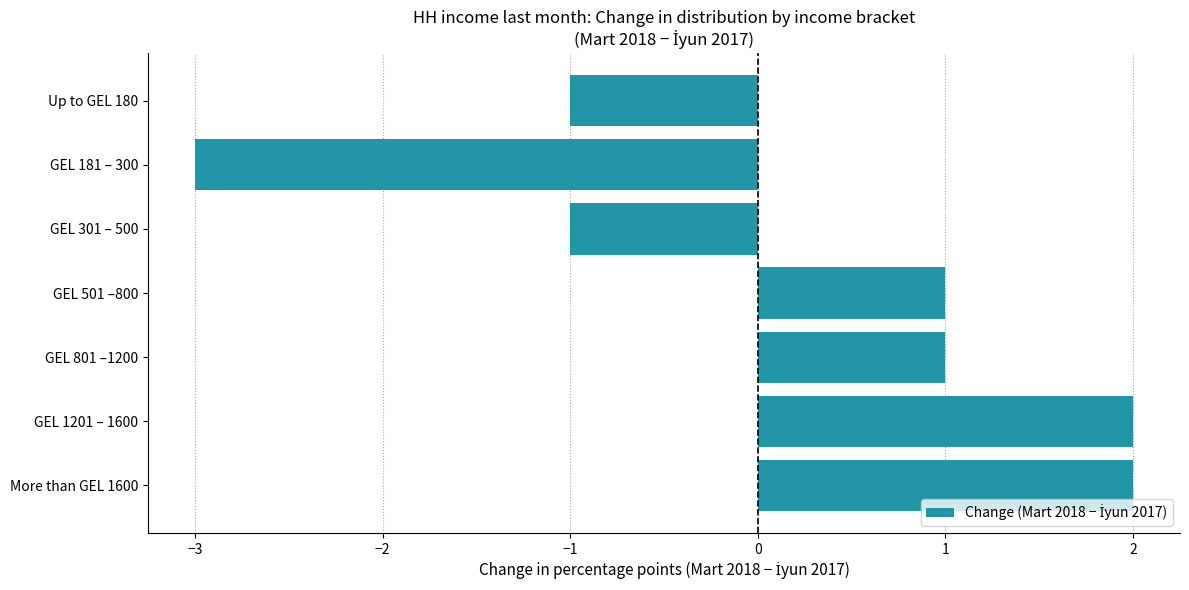

How many values are between -1 and 2?

6